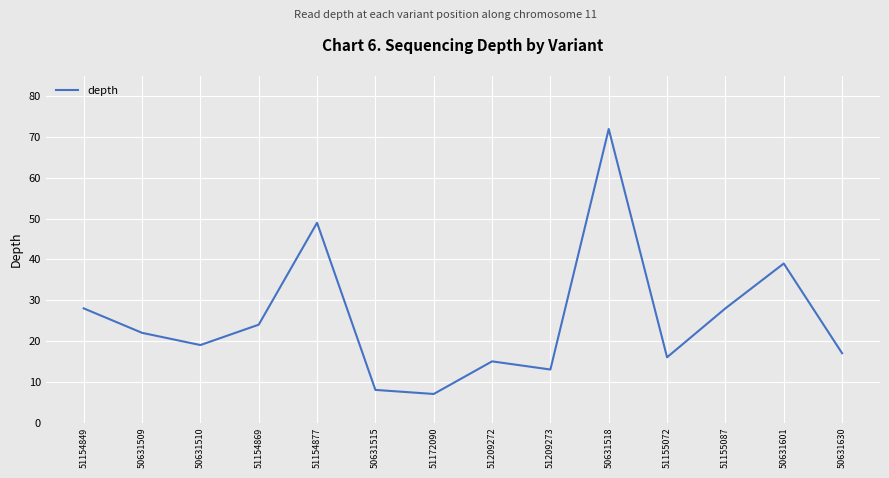

What is the sum of the values at 50631515 and 51155072?

24